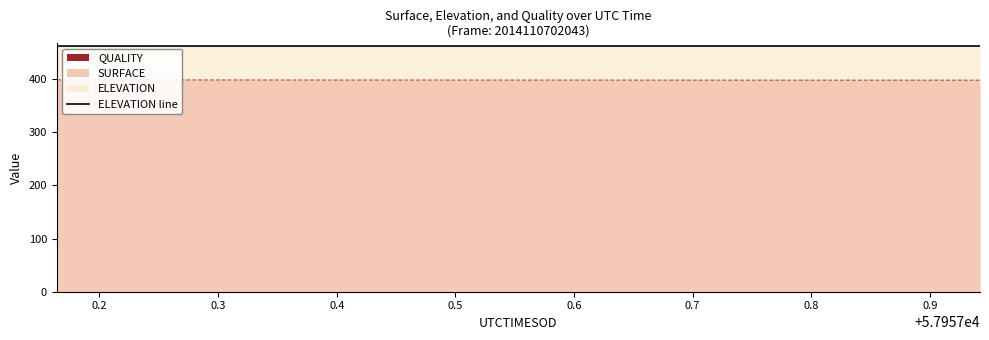

Does the chart display data point markers on the line(s)?

No